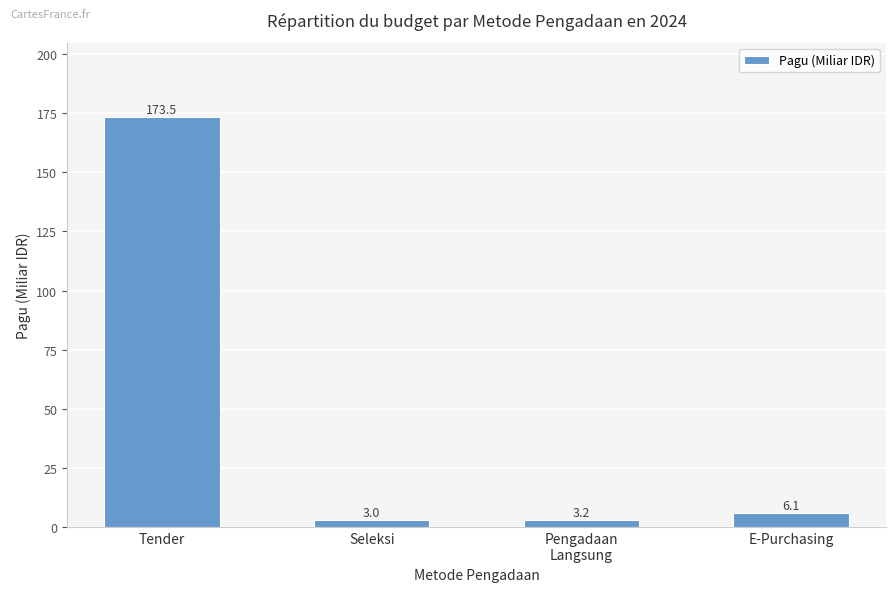

The value at E-Purchasing is 6.1. True or false?

True